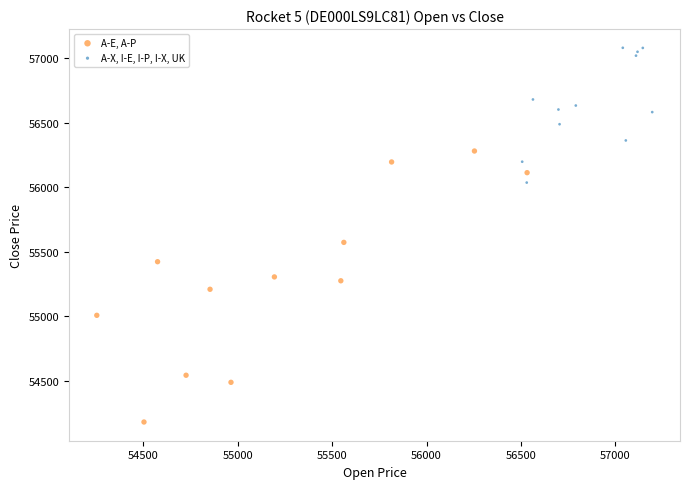

Which series reaches the minimum Y coordinate?

A-E, A-P